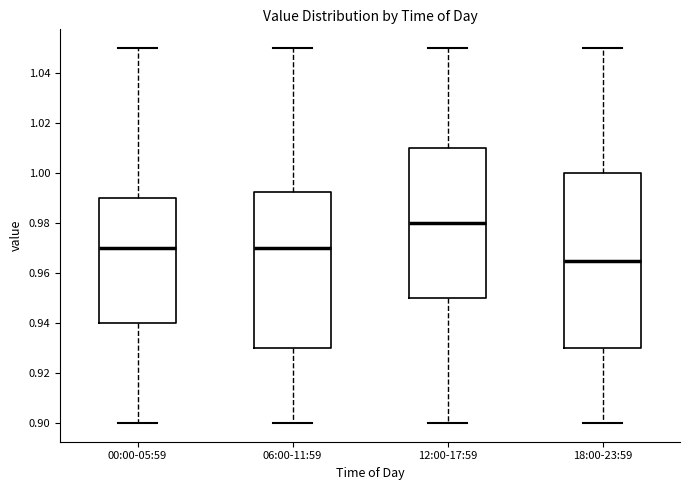

Comparing the boxes themselves (not the whiskers), which one is the tallest?

18:00-23:59